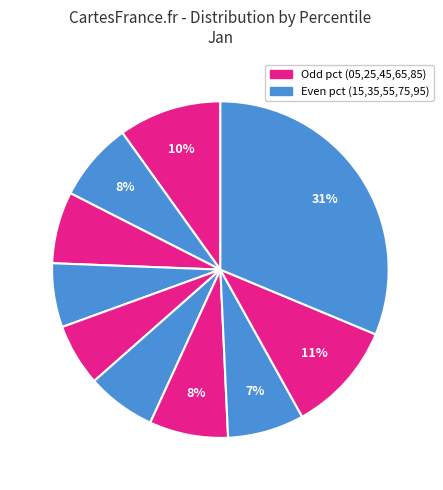

To the nearest percent, what is the difference between the largest and smallest slice percentages?

25%